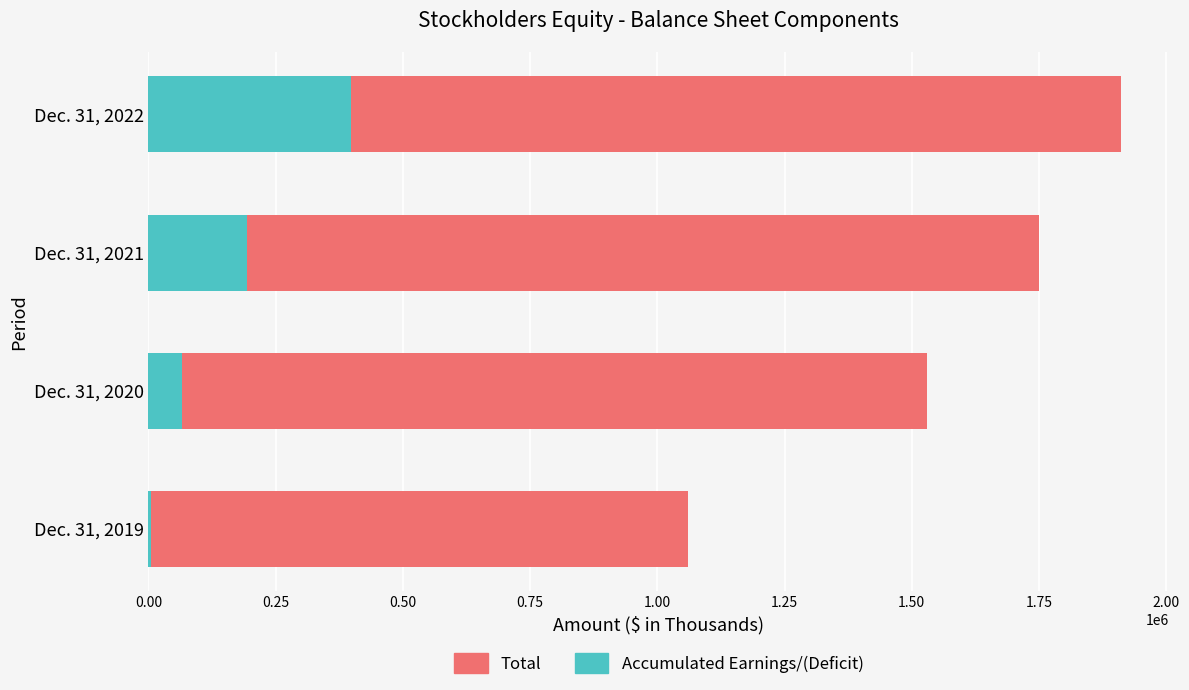

What is the highest value of the Total series?

1910700